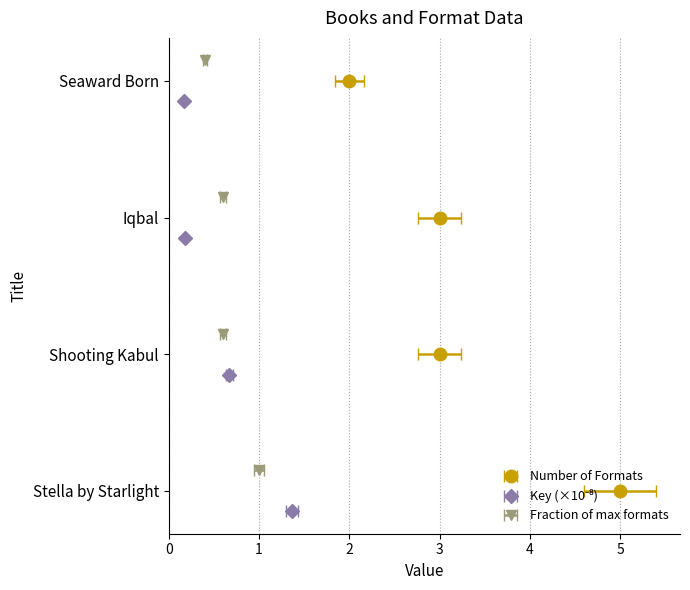

What is the change in value from Stella by Starlight to Iqbal?

-2